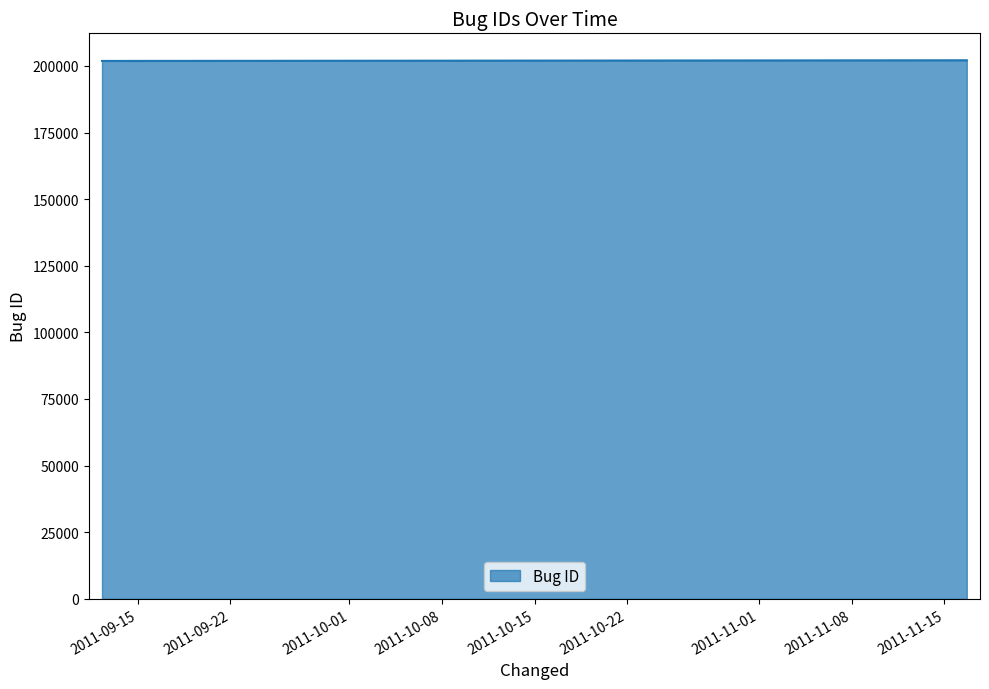

What is the sum of all values?

605830